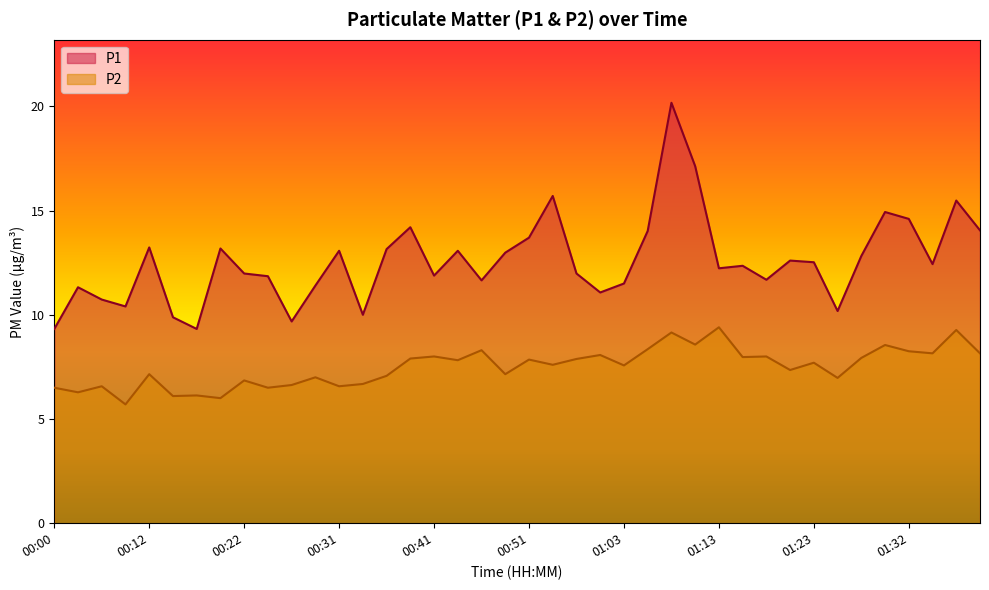

What is the maximum value for P2?

9.4